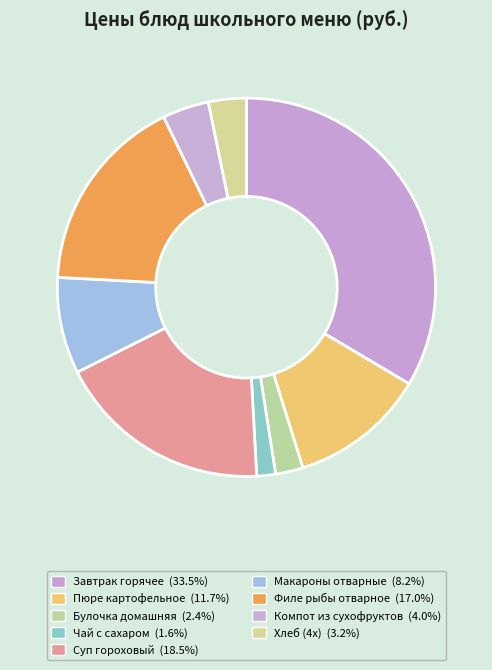

How many segments does this pie chart have?

9